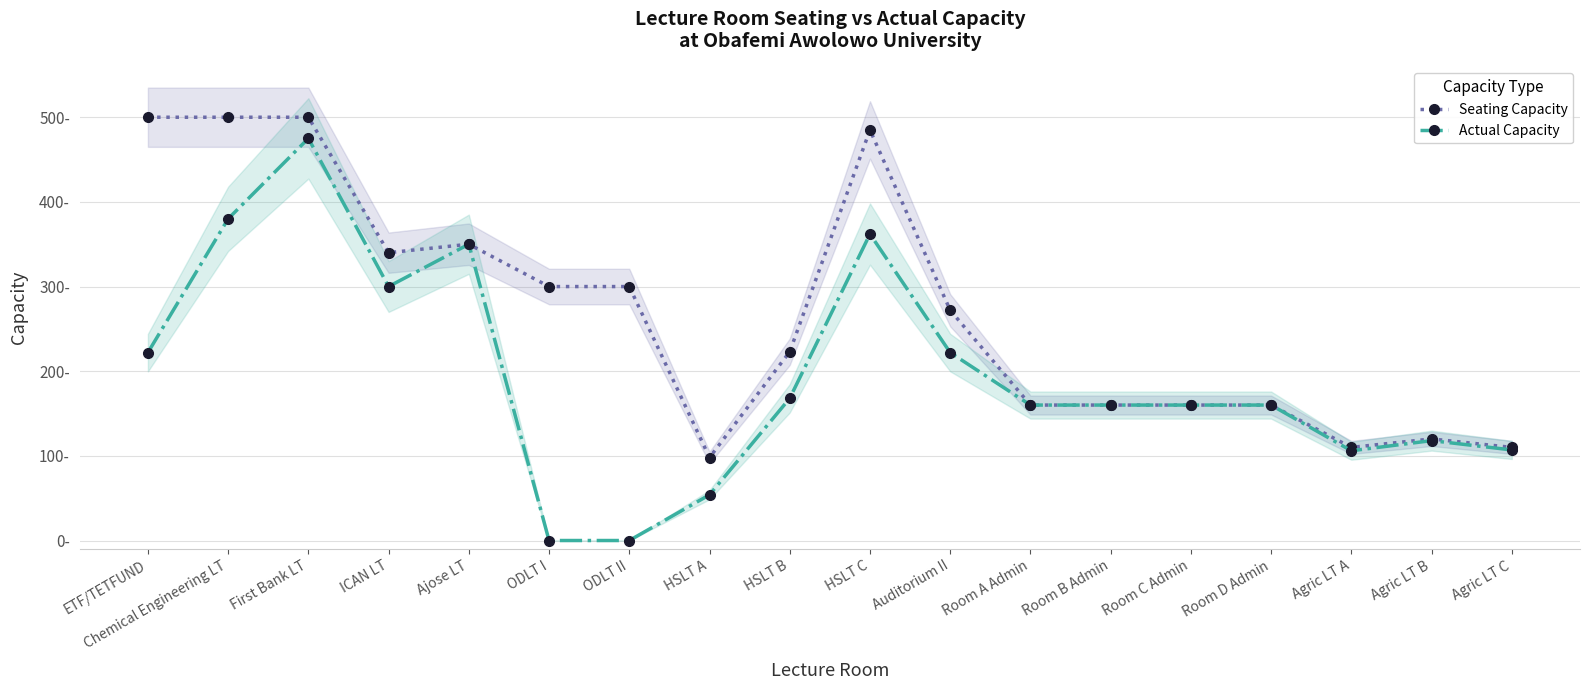

How many series are shown in this chart?

2